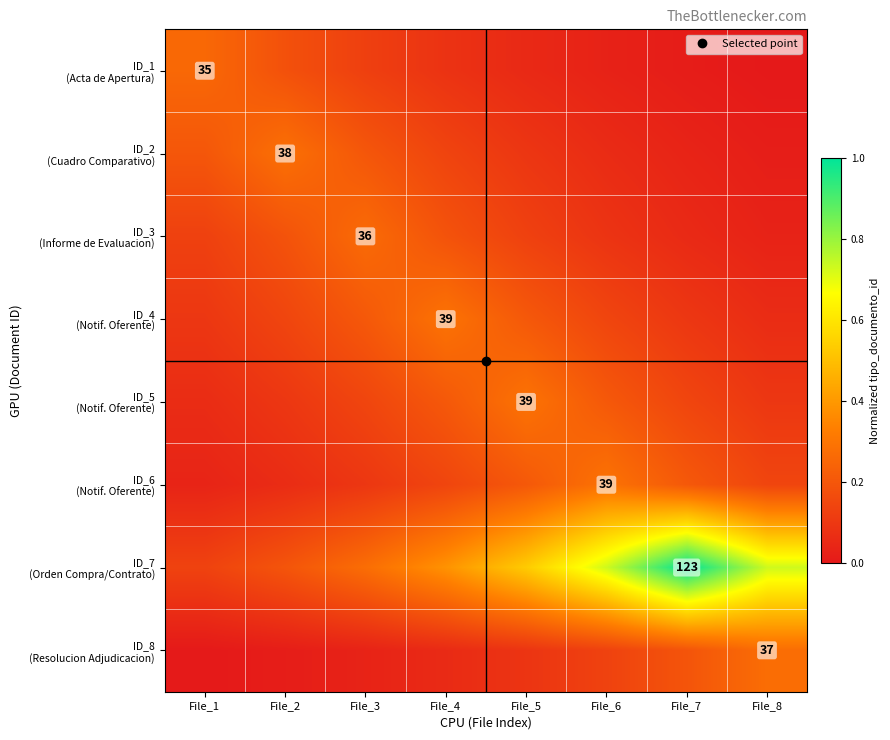

Which series has the widest spread of values?

ID_7 (Orden Compra/Contrato)